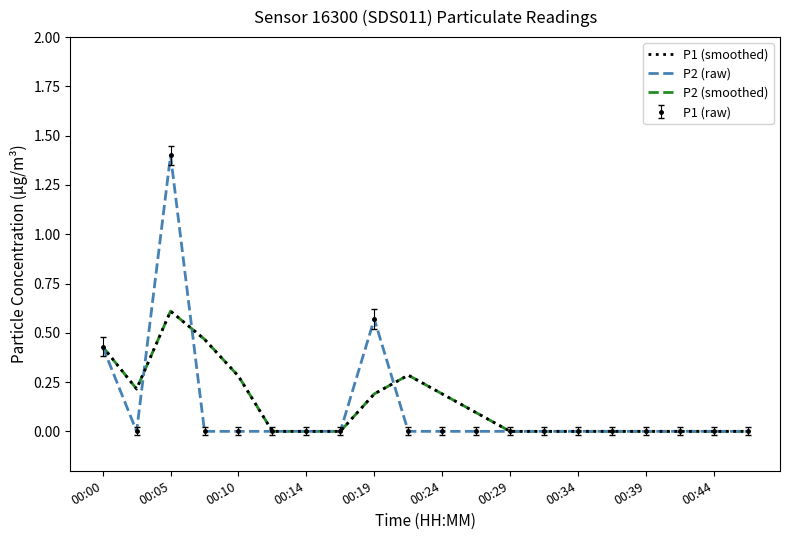

In P1 (smoothed), how many points are lower than both neighbors (excluding endpoints)?

1